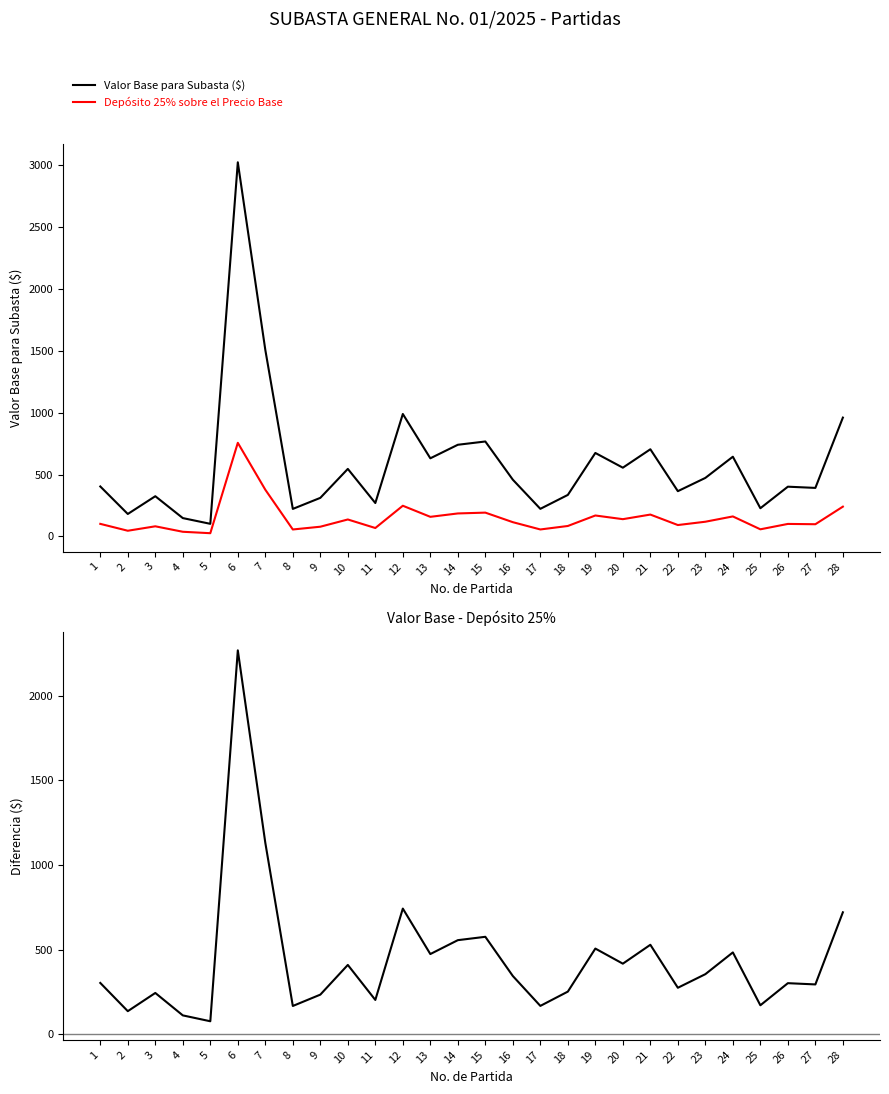

Which category has the lowest value across all series?

5